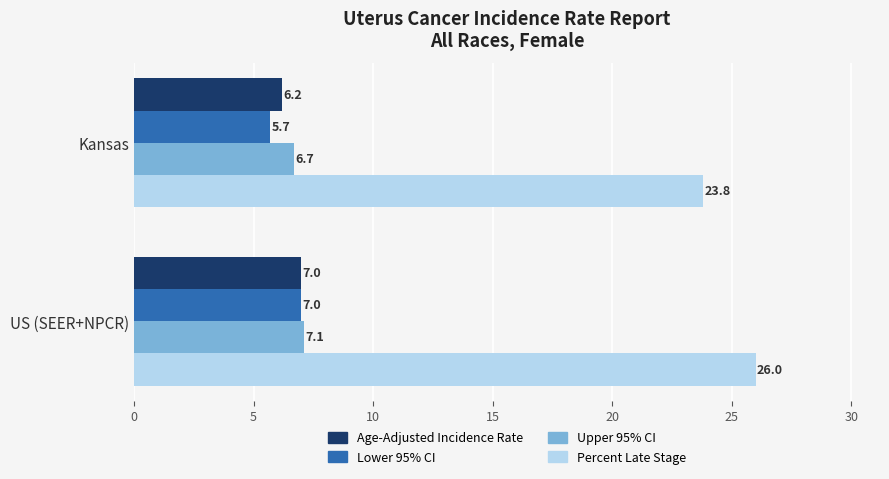

Which series changed the most between Kansas and US (SEER+NPCR)?

Percent Late Stage